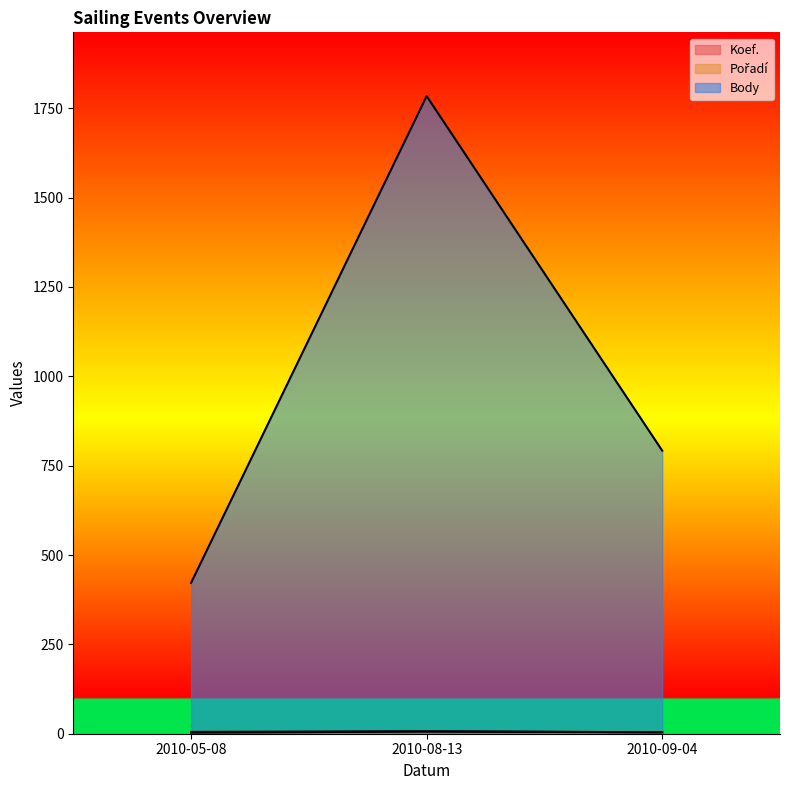

How many data points in Koef. are less than 4?

1